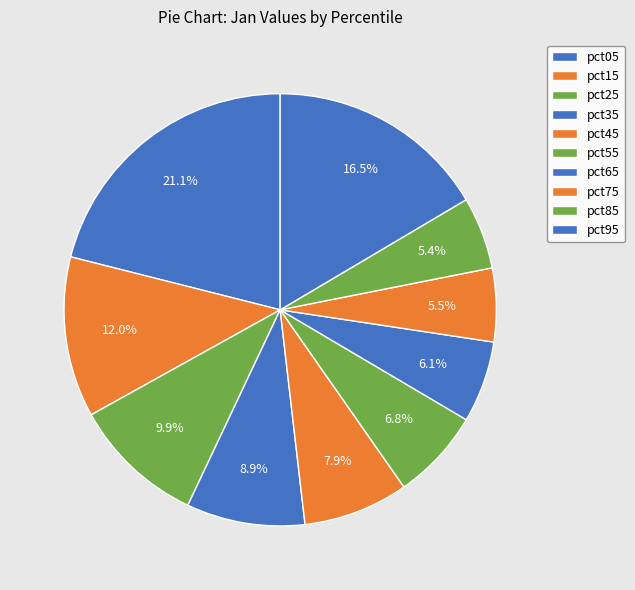

What is the largest slice in the pie chart?

pct05